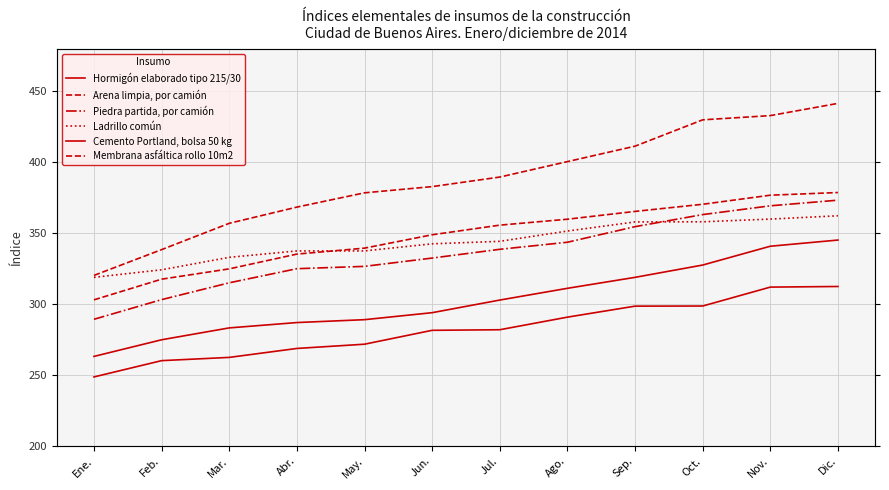

What is the sum of the Ladrillo común values at Jun. and Nov.?

702.5